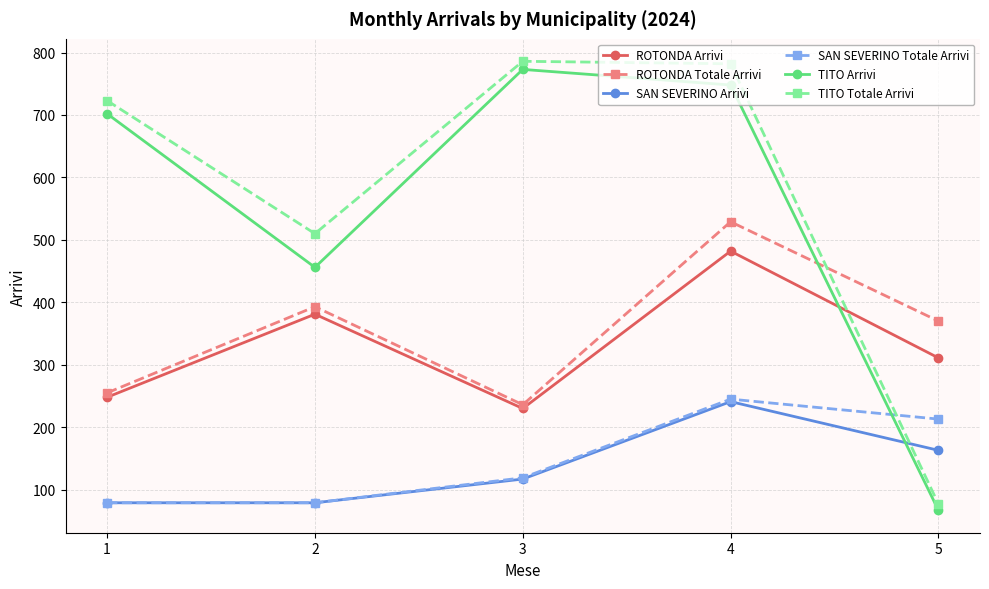

What is the difference between the maximum and minimum values in the ROTONDA Totale Arrivi series?

293